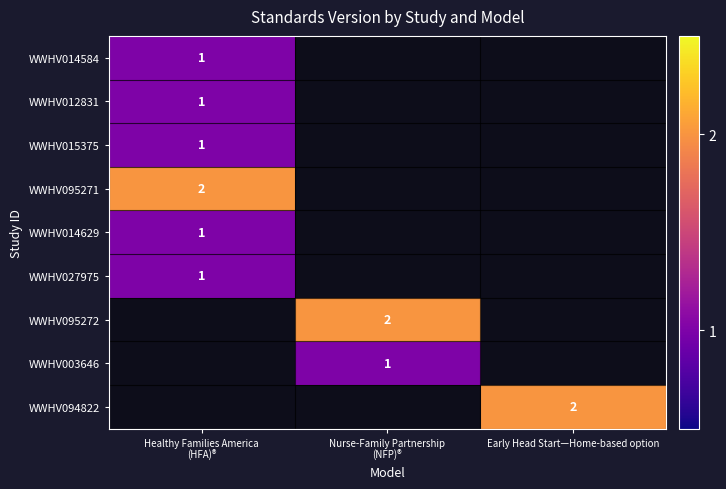

The WWHV094822 series shows 2 at Early Head Start—Home-based option. True or false?

True